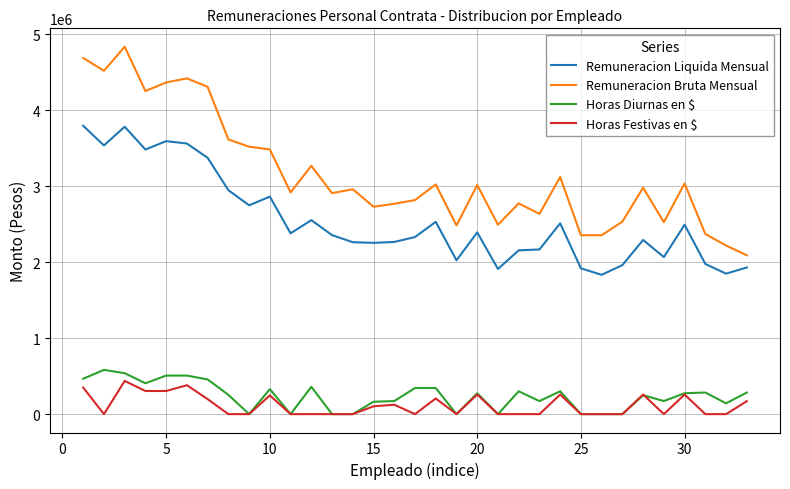

What is the average value of the Horas Festivas en $ series?

116781